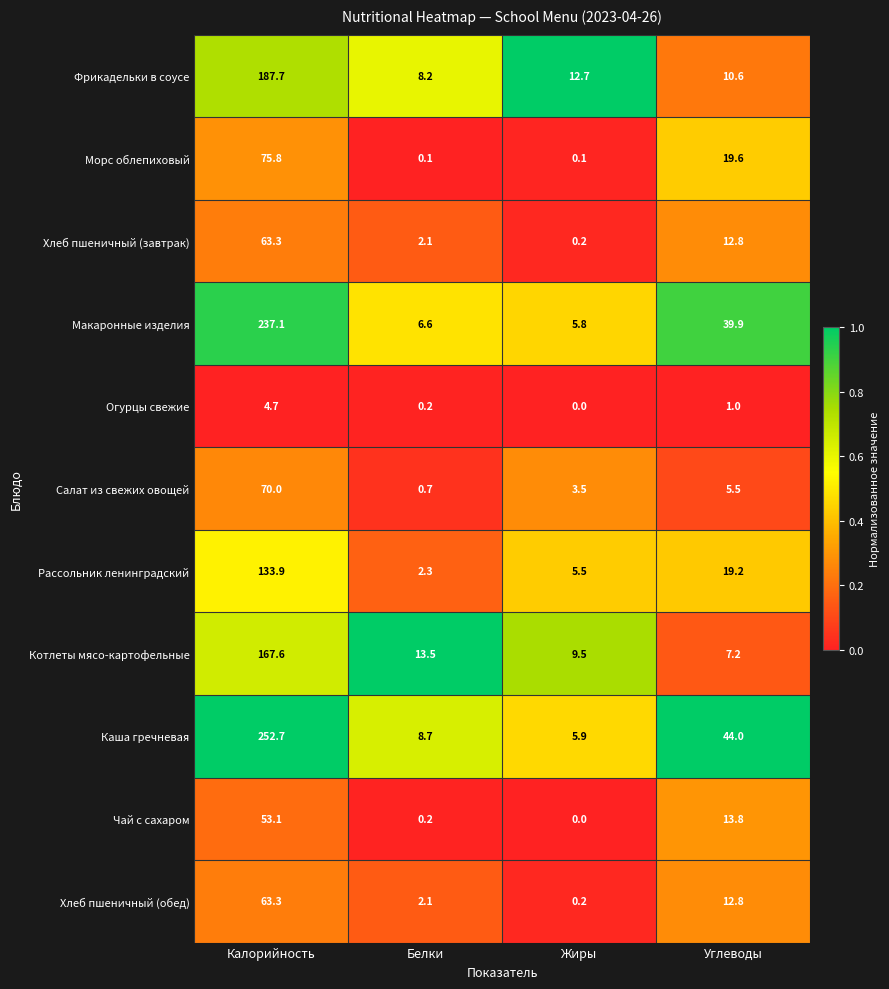

True or false: Рассольник ленинградский has a value of 19.2 at Углеводы.

True